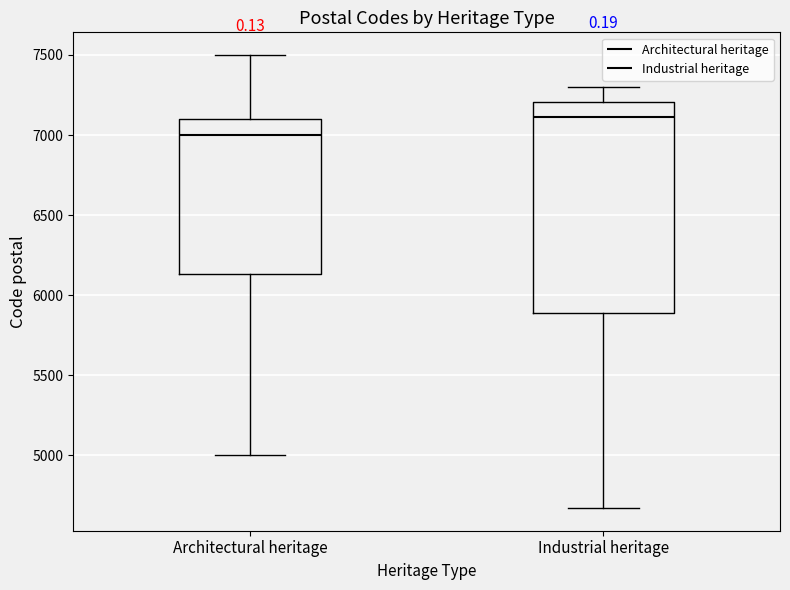

Where is the lower edge of the box for Industrial heritage on the y-axis? The values are not printed on the chart, so give them approximately, as read against the axis.

5900